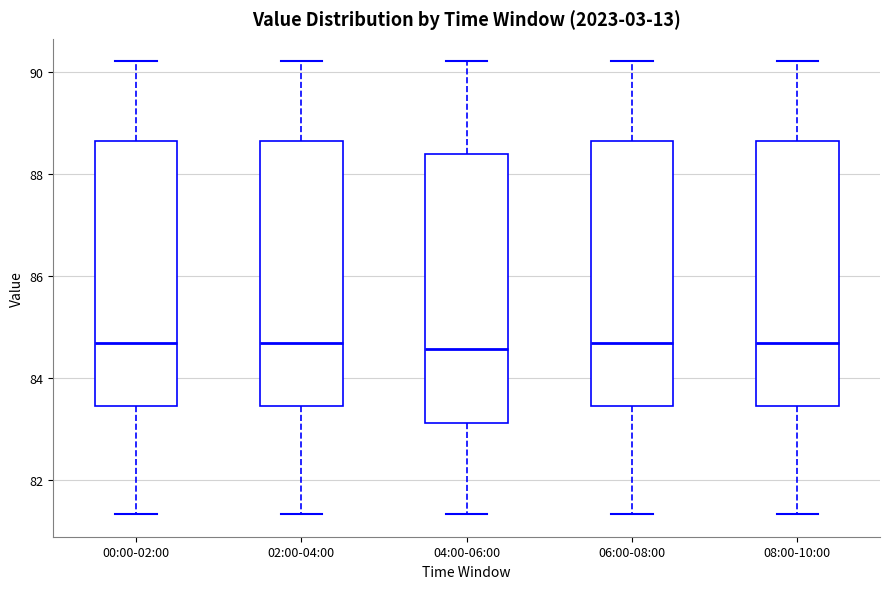

Where is the upper edge of the box for 06:00-08:00 on the y-axis? The values are not printed on the chart, so give them approximately, as read against the axis.

88.6